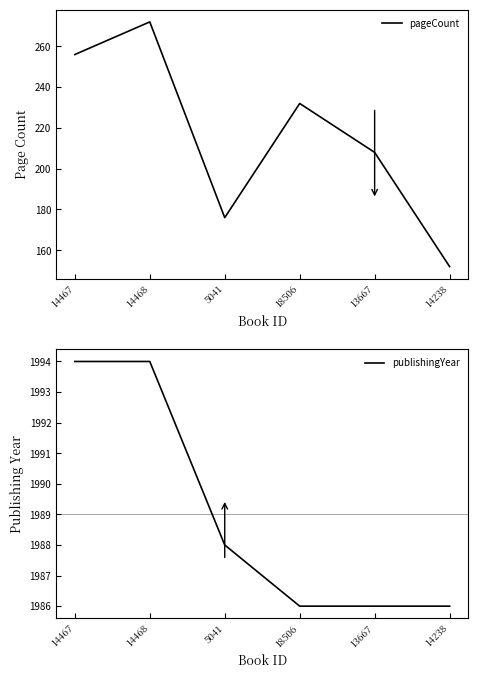

How many publishingYear values are between 1986 and 1994?

6